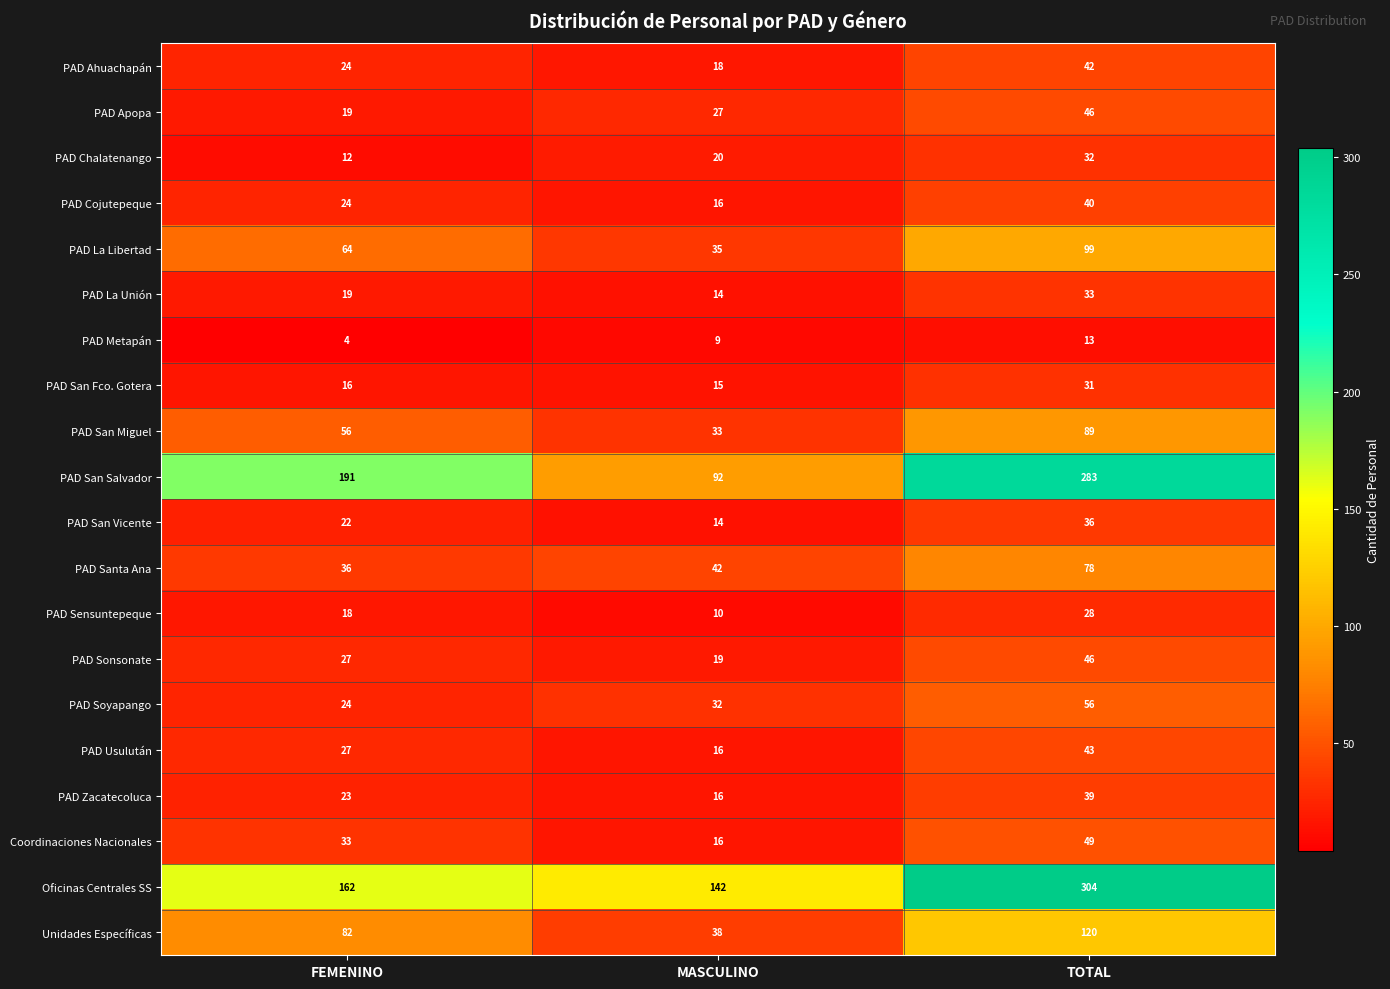

How many series are shown in this chart?

20